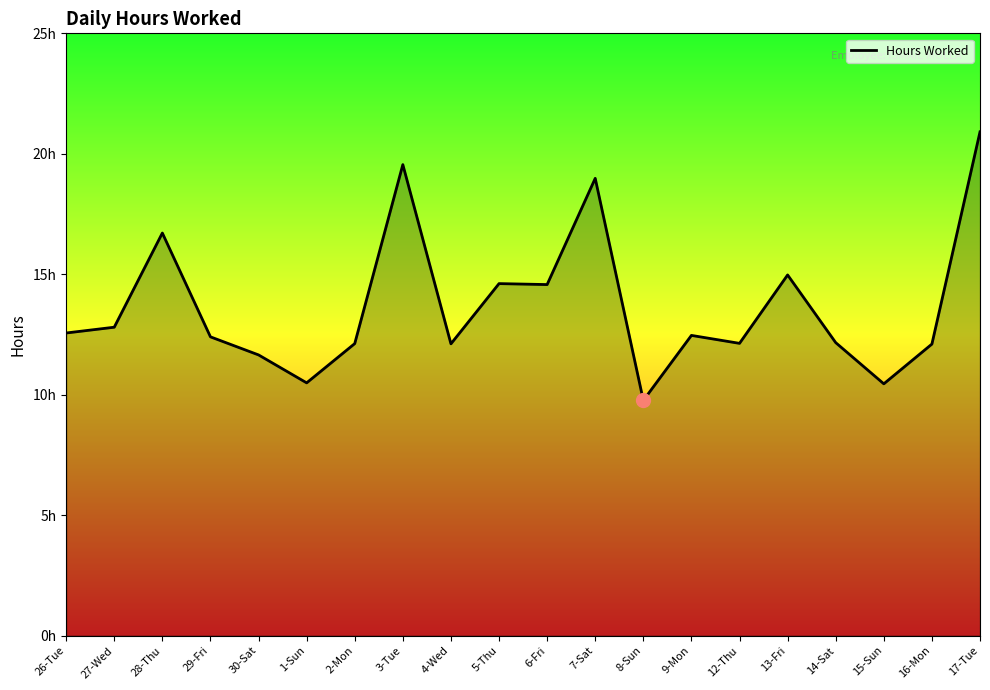

Rank the categories by value from highest to lowest.

17-Tue, 3-Tue, 7-Sat, 28-Thu, 13-Fri, 5-Thu, 6-Fri, 27-Wed, 26-Tue, 9-Mon, 29-Fri, 14-Sat, 12-Thu, 2-Mon, 4-Wed, 16-Mon, 30-Sat, 1-Sun, 15-Sun, 8-Sun